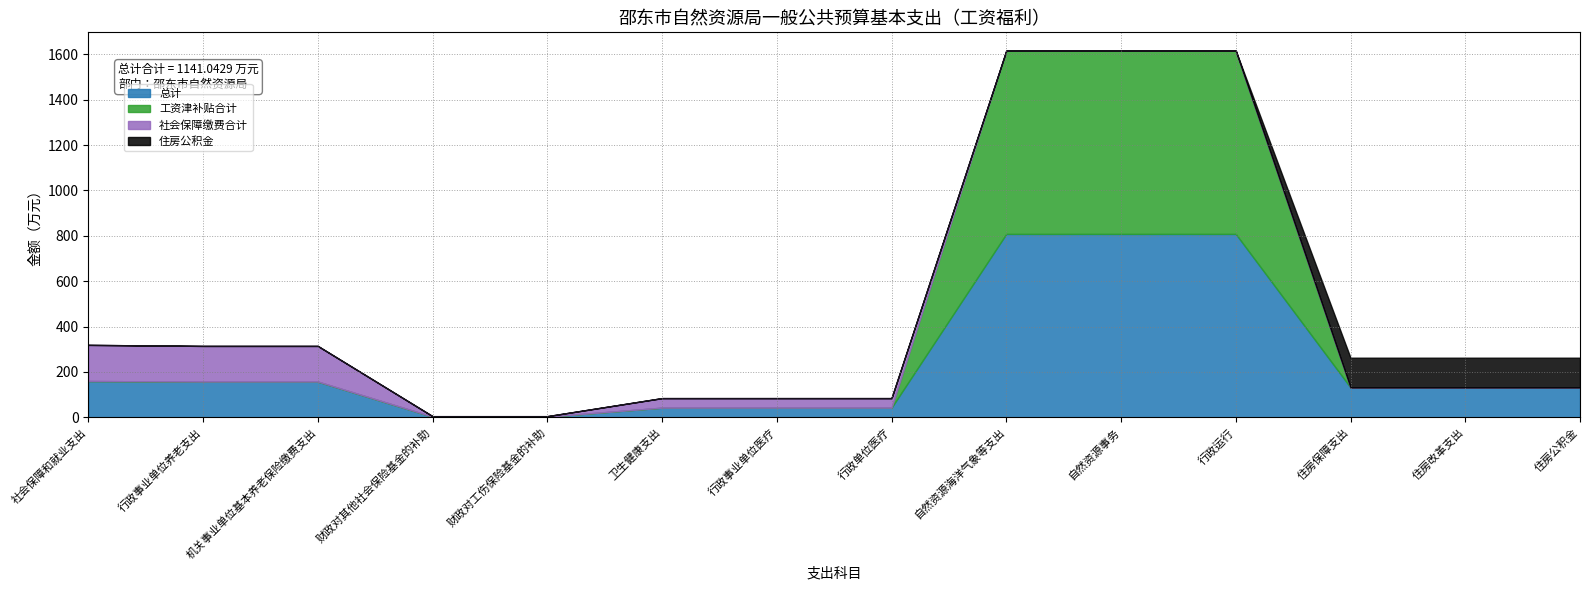

What is the value of the 工资津补贴合计 point at the 11th from the left?

808.2